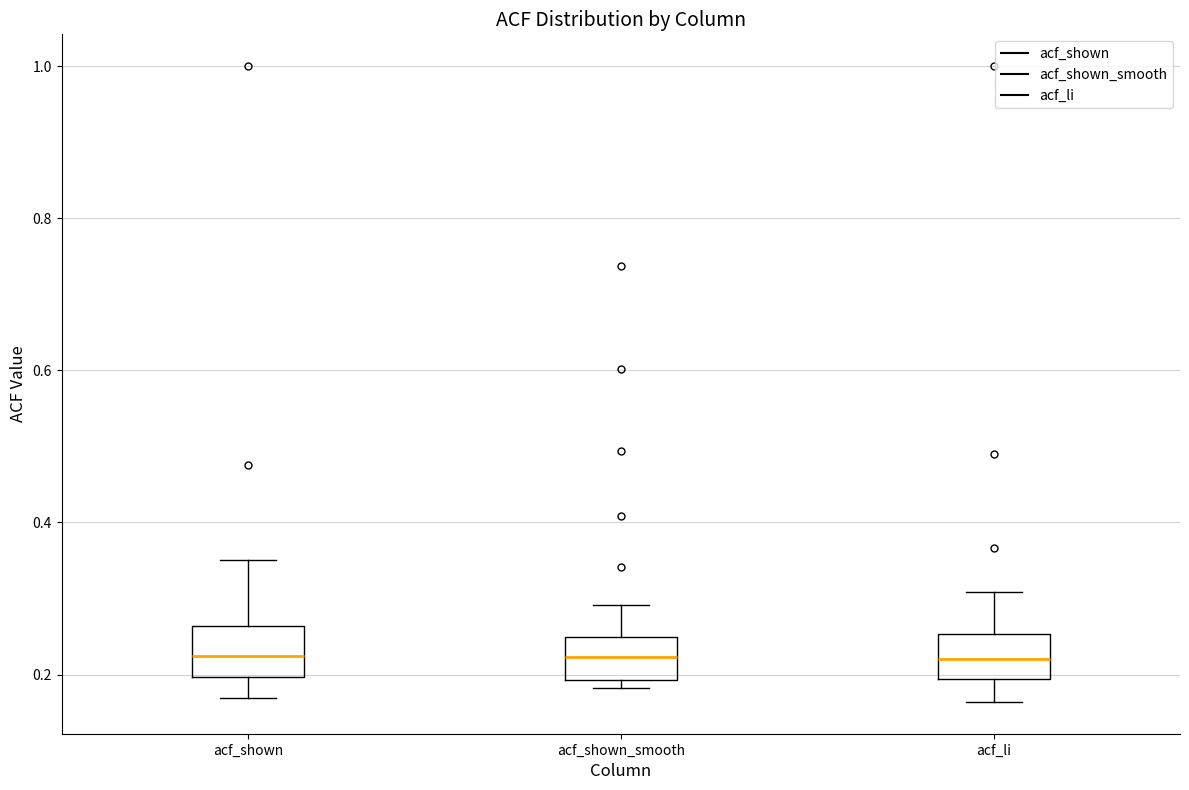

Reading left to right, transcribe this box plot: for each box, give where its median line is, the range the box spans, and where its two whiskers end, as read against the y-axis. The values are not printed on the chart, so give them approximately, as read against the axis.

acf_shown: median 0.22, box 0.20 to 0.26, whiskers 0.16 to 0.36
acf_shown_smooth: median 0.22, box 0.20 to 0.24, whiskers 0.18 to 0.30
acf_li: median 0.22, box 0.20 to 0.26, whiskers 0.16 to 0.30